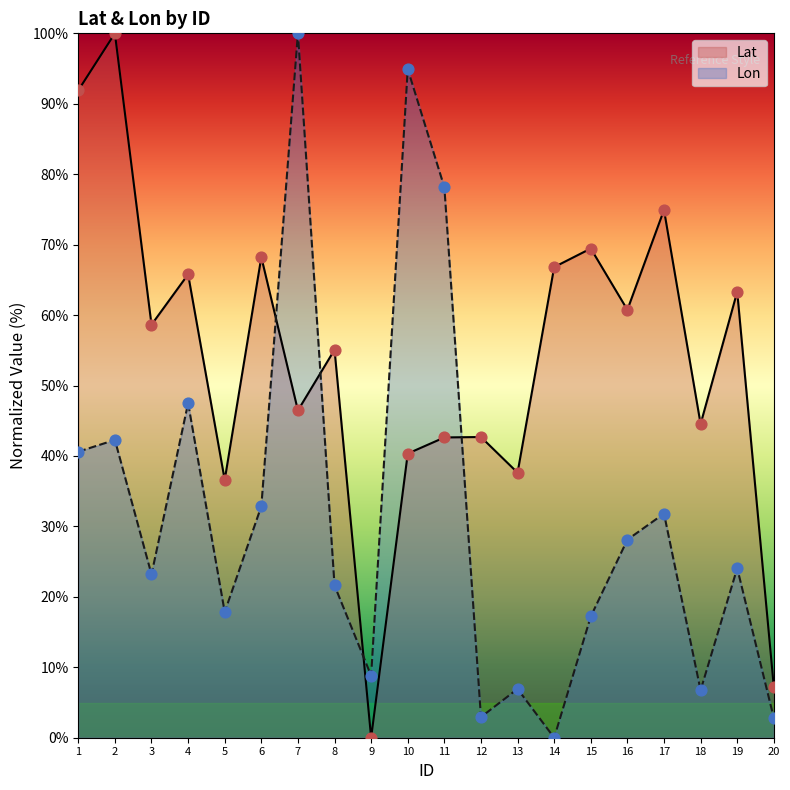

What is the total value across all series at 9?

8.8